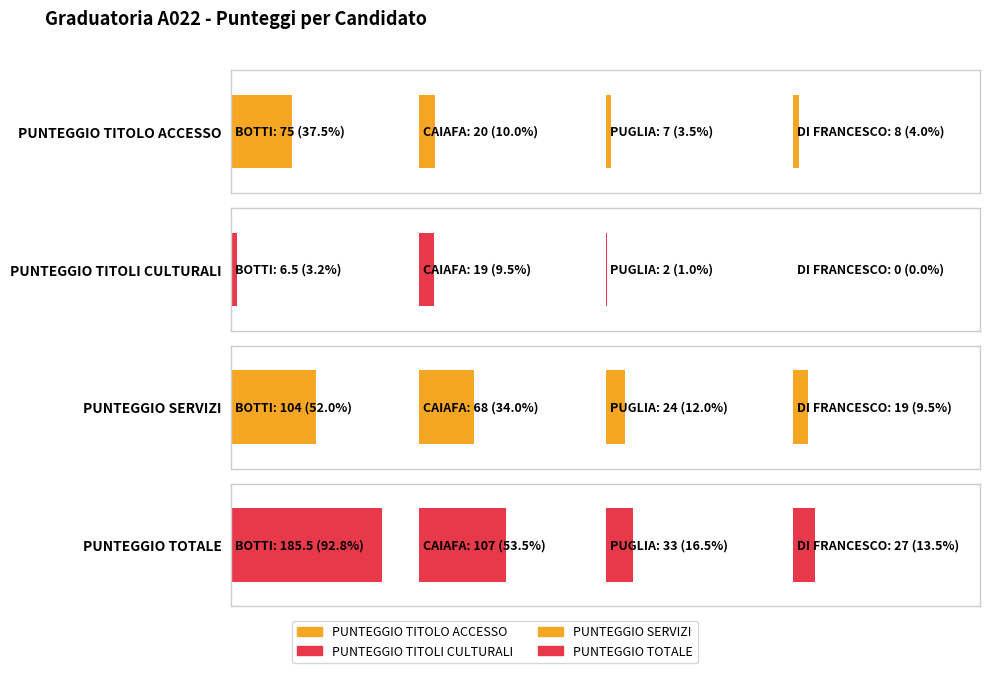

How many distinct data groups are displayed?

4